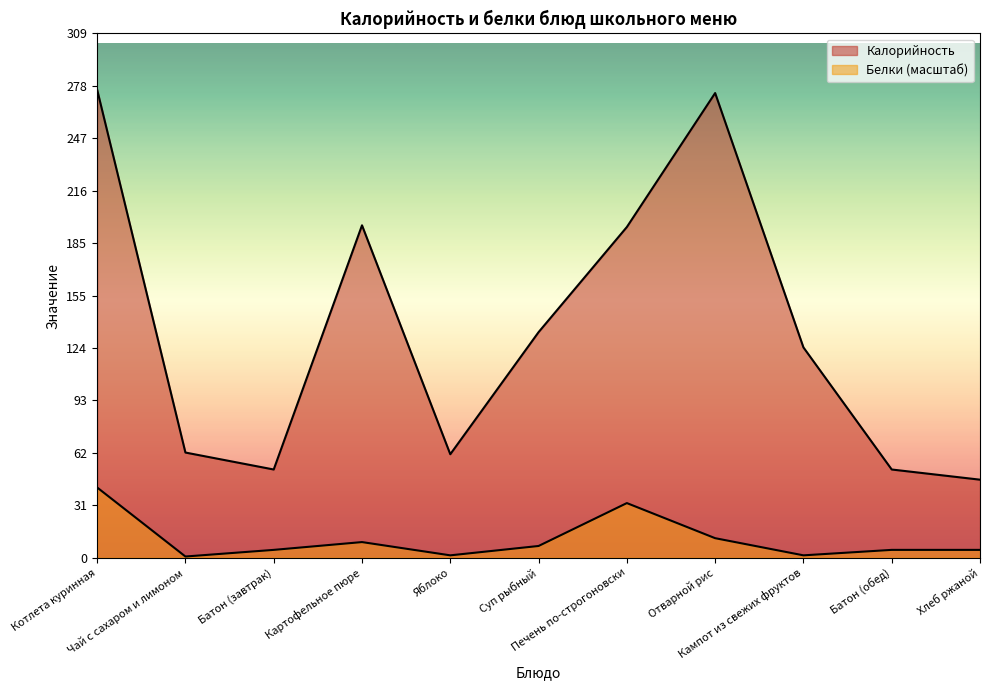

How many lines are shown in the chart?

2